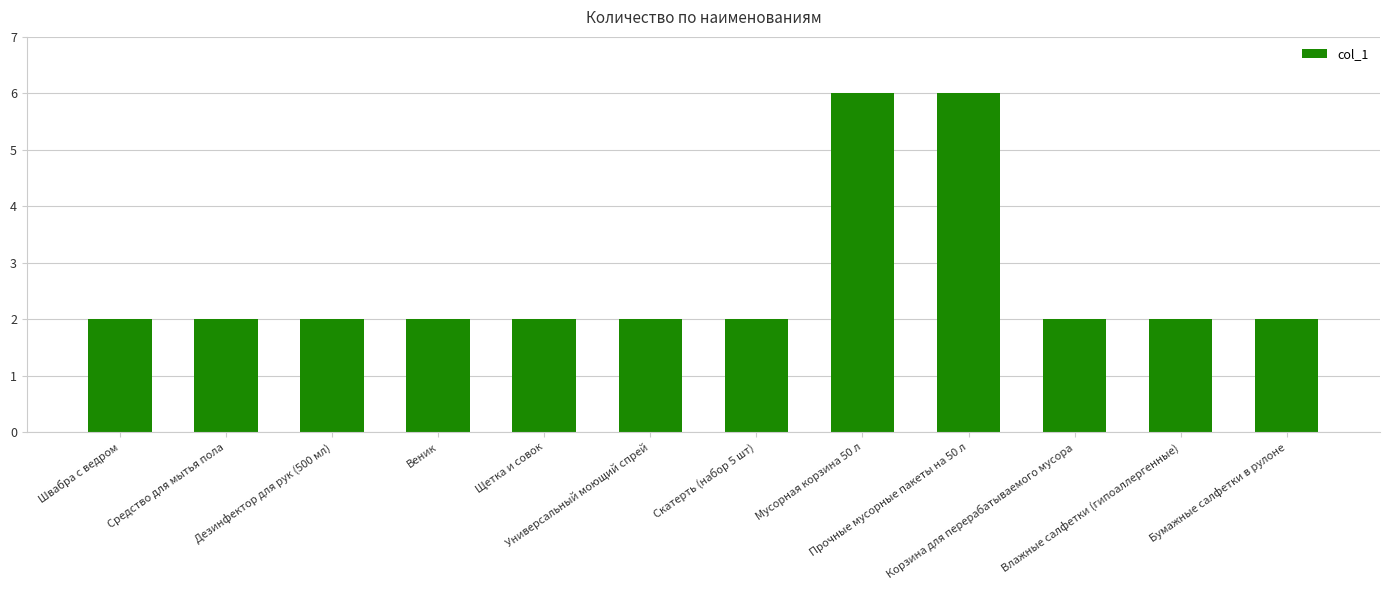

Is it true that the value at Щетка и совок is 2?

True